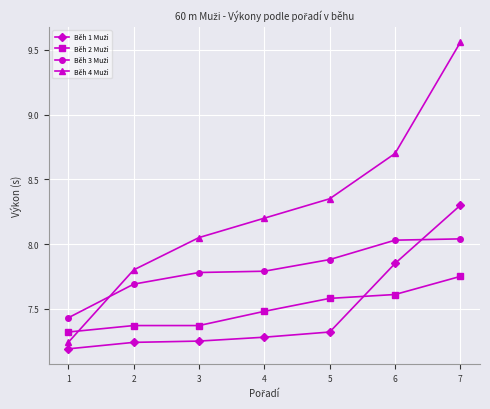

What is the spread (max minus min) of values at 3?

0.8